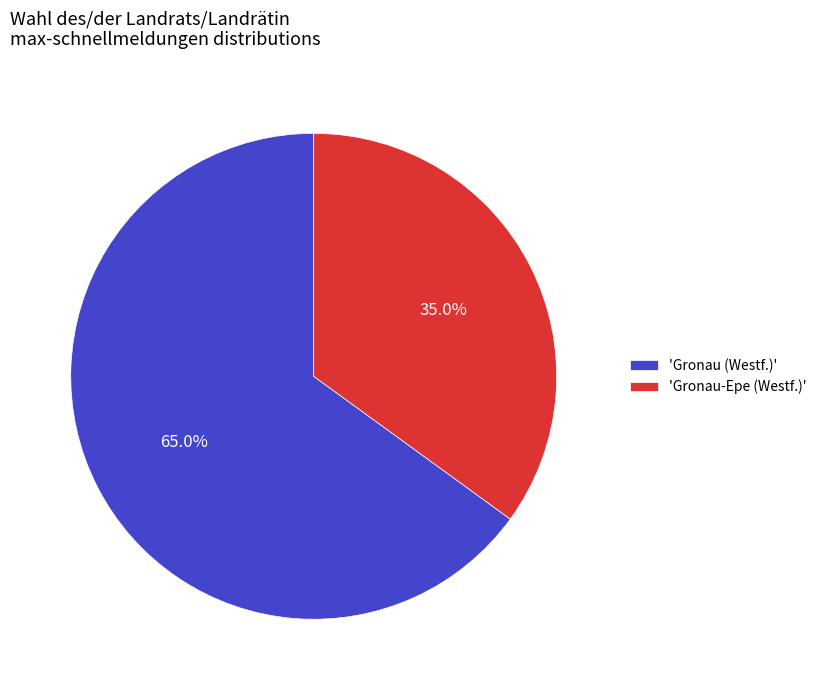

Rank the categories by value from lowest to highest.

'Gronau-Epe (Westf.)', 'Gronau (Westf.)'